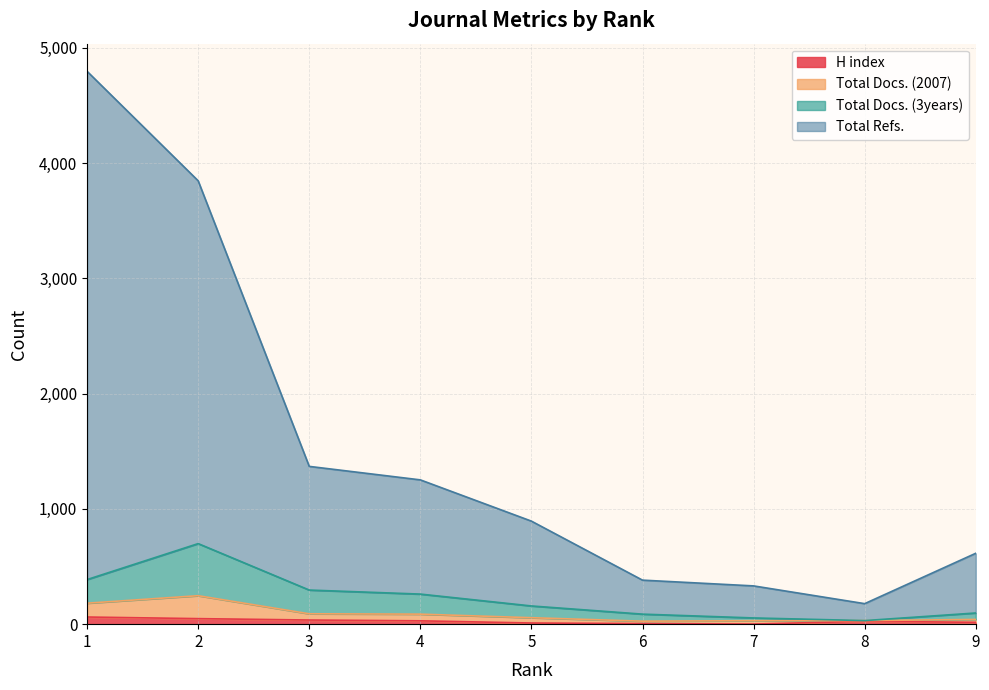

At which label is Total Refs. closest to 2487?

3